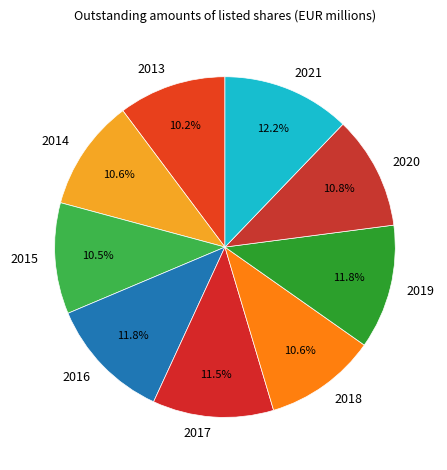

What is the ratio of the value at 2019 to the value at 2016?

1.0